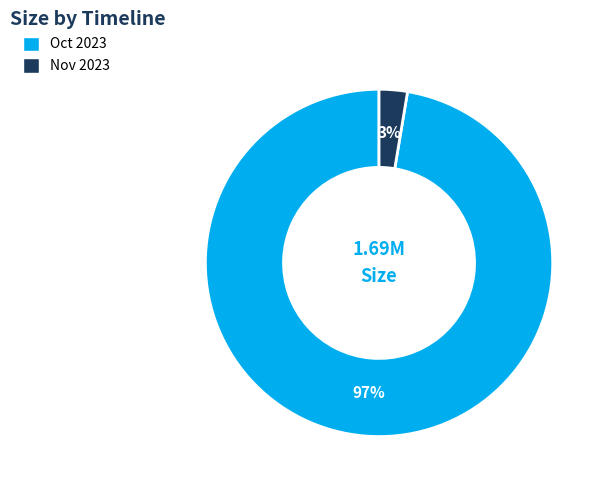

To the nearest percent, what is the average slice percentage?

50%